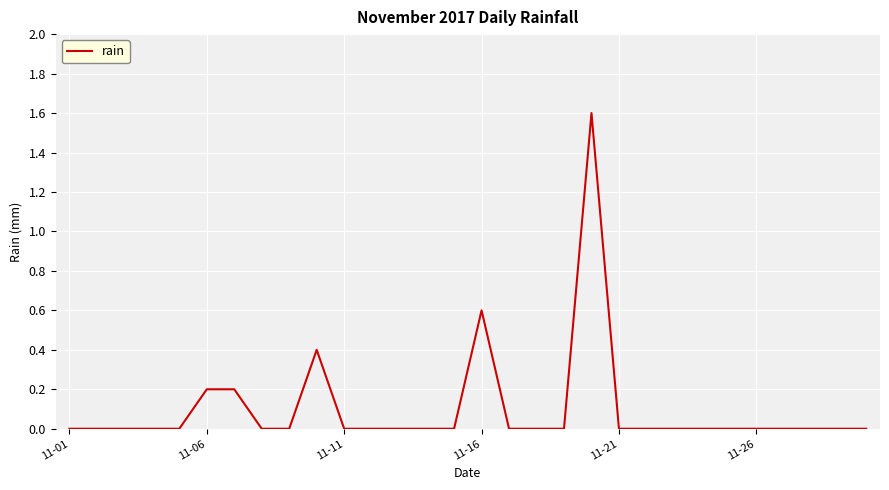

What is the difference between the maximum and minimum values?

1.6